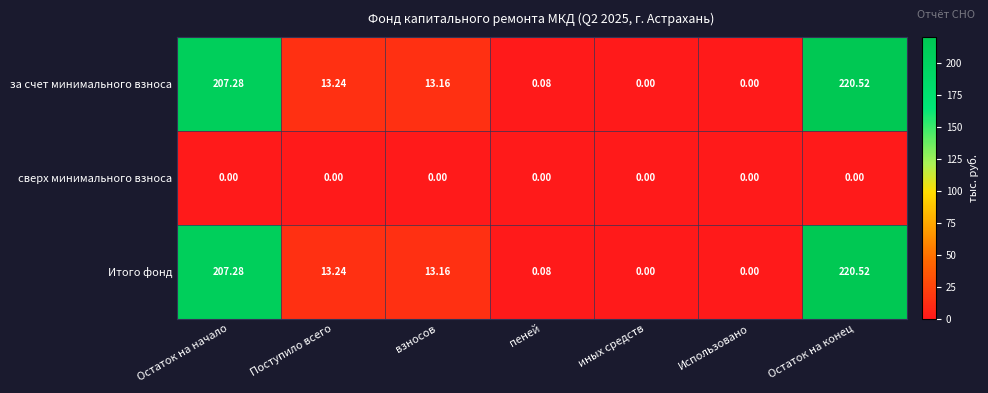

At how many categories does at least one series exceed 142?

2